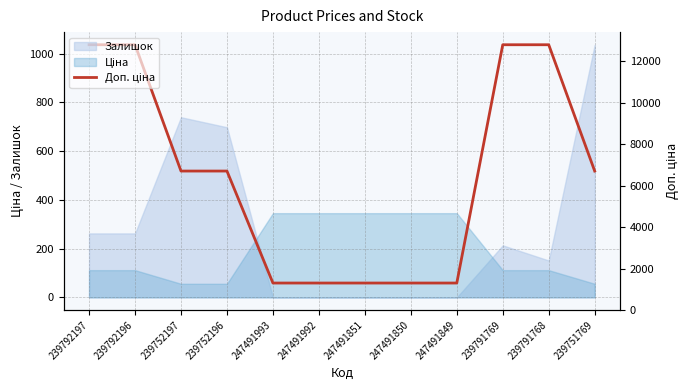

What is the ratio of the value at 239792196 to the value at 247491992?

17.6